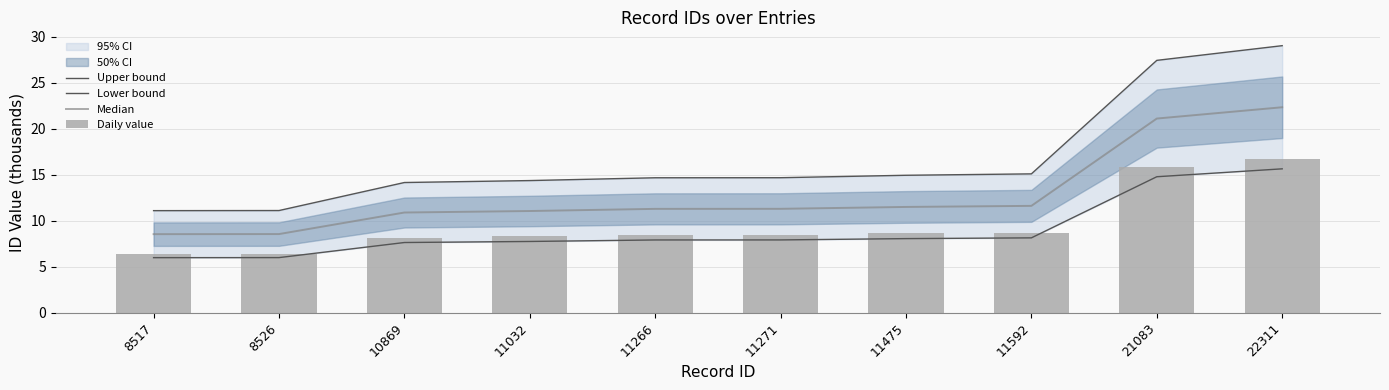

What is the difference between the highest and lowest values at 10869?

6.5